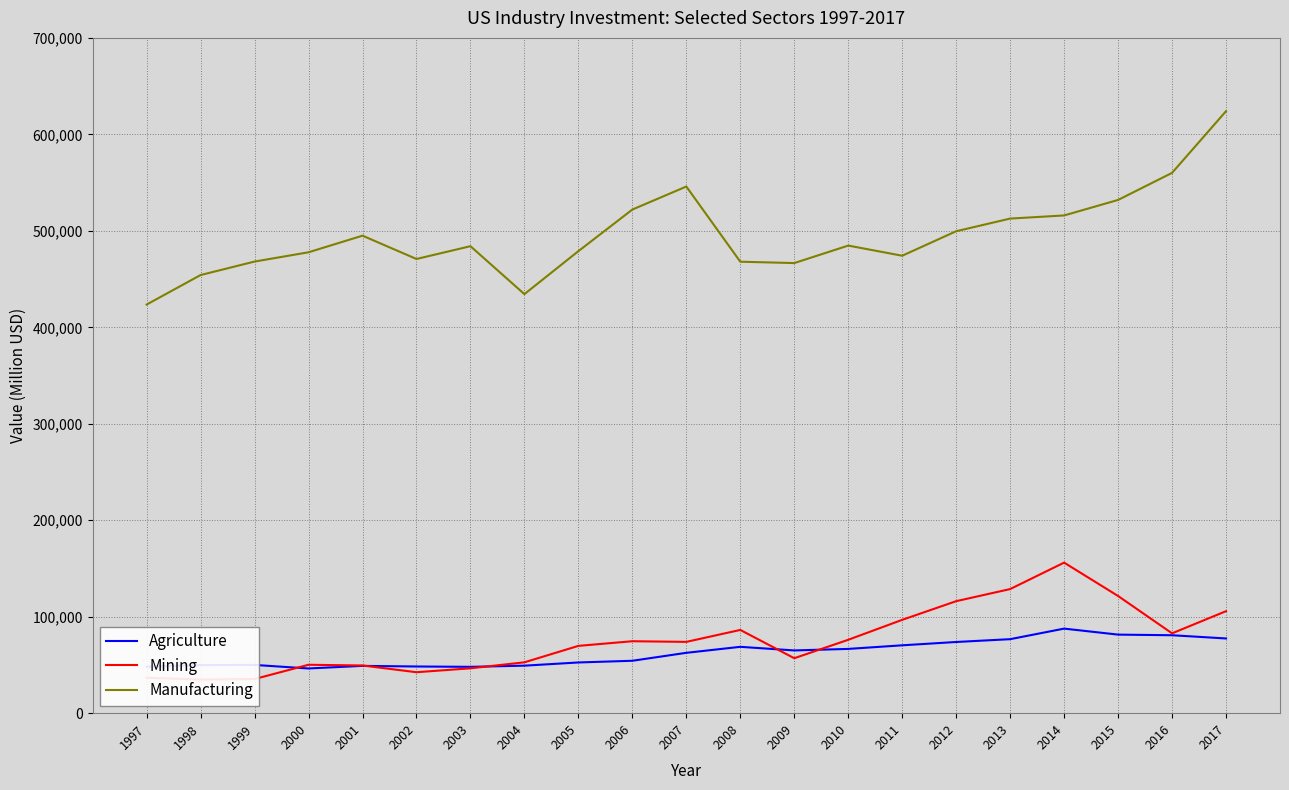

Rank the series at 2004 from highest to lowest value.

Manufacturing, Mining, Agriculture